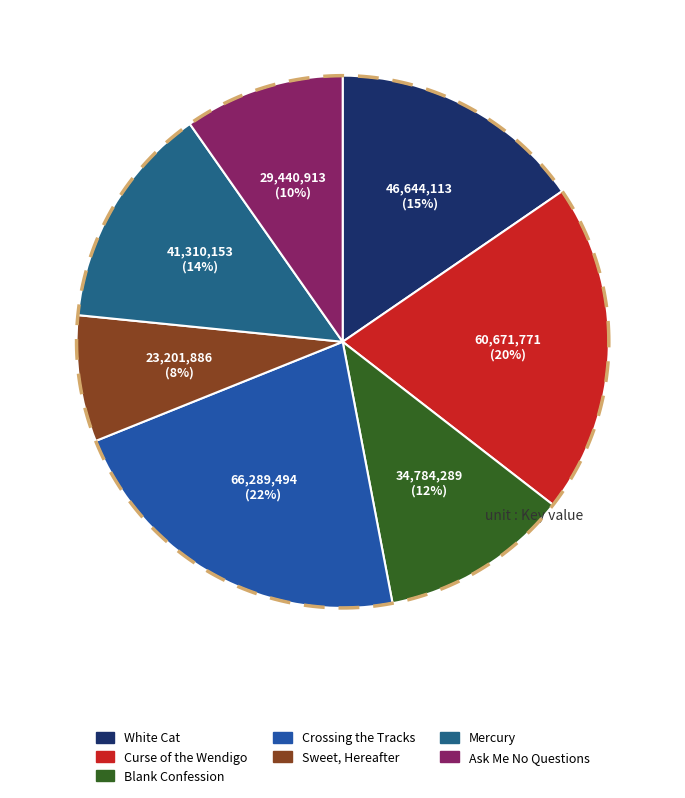

Count the number of slices in the pie.

7